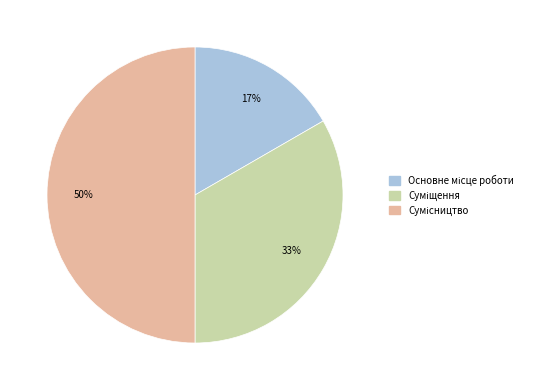

To the nearest percent, what is the average slice percentage?

33%